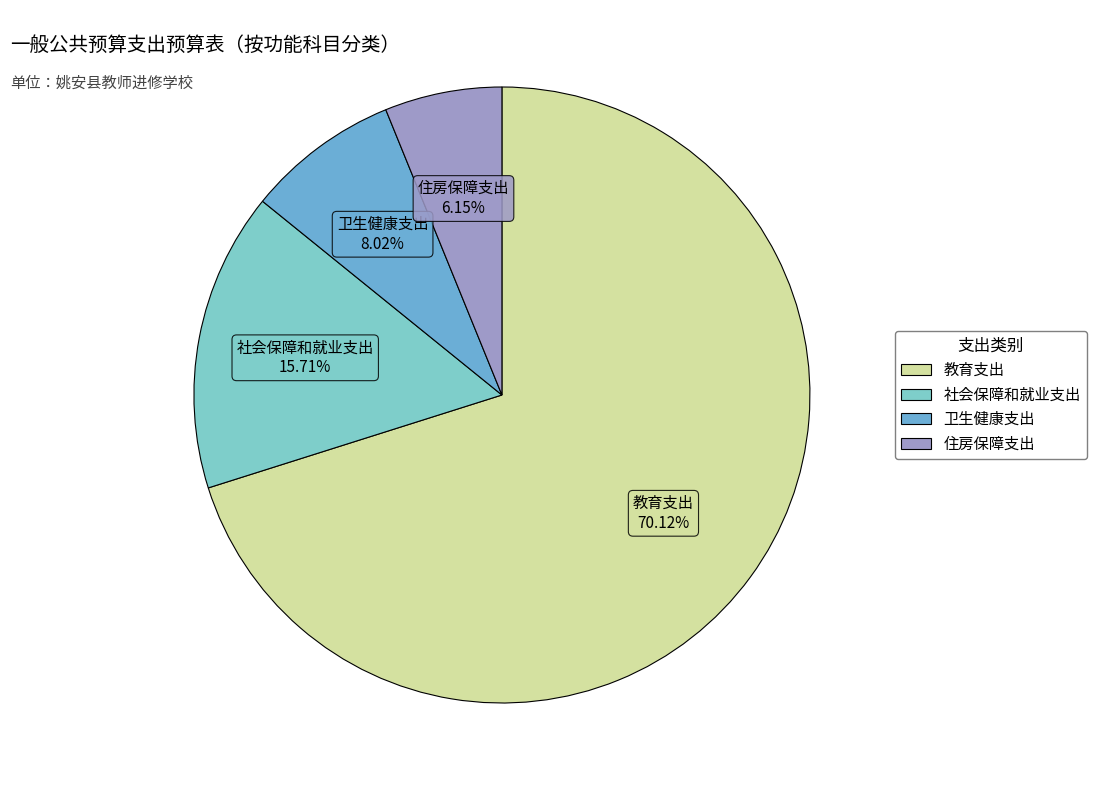

What is the largest slice in the pie chart?

教育支出